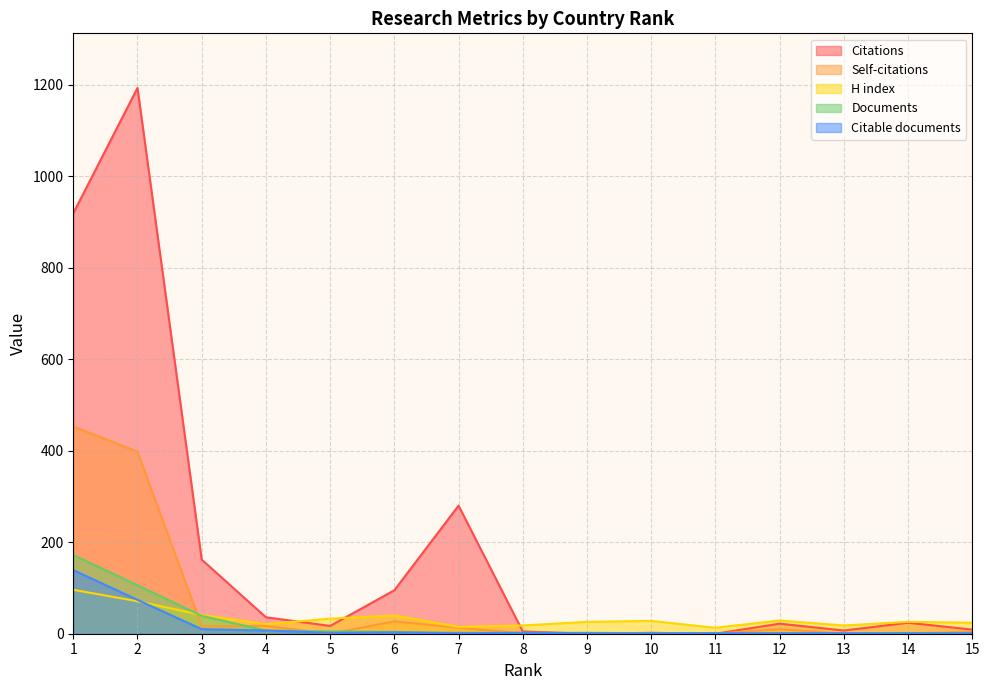

The value of Citations at 15 is 15. True or false?

False